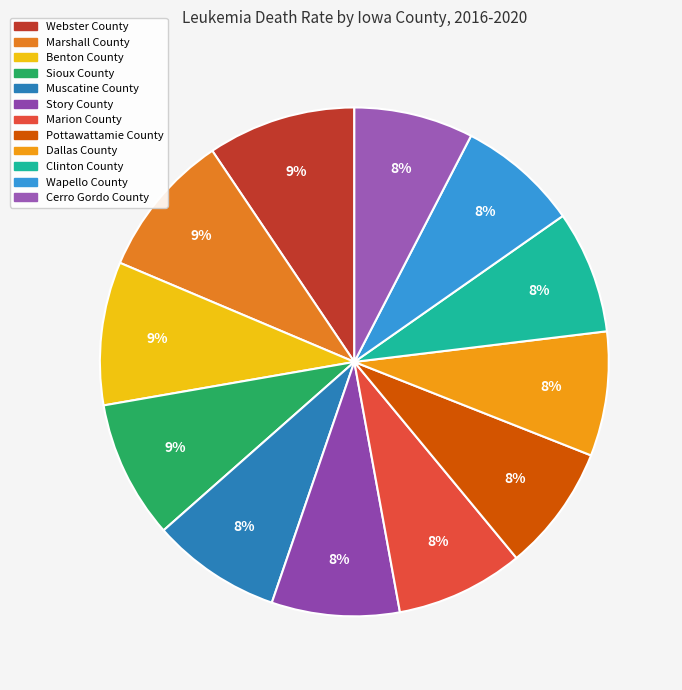

What is the largest slice in the pie chart?

Webster County